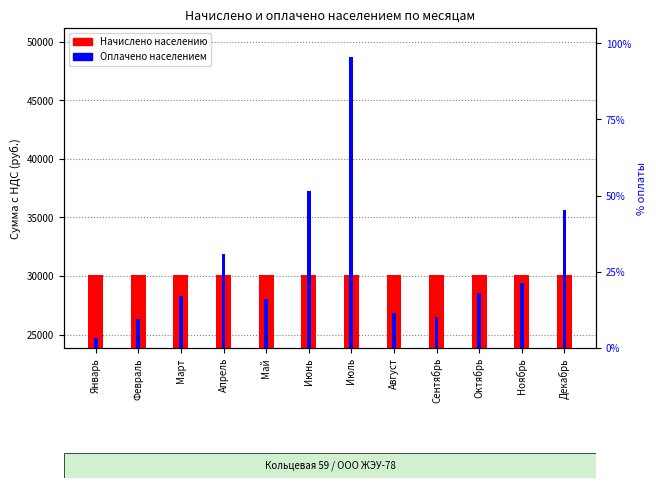

Is it true that Оплачено населением equals 26302.9 at Февраль?

True